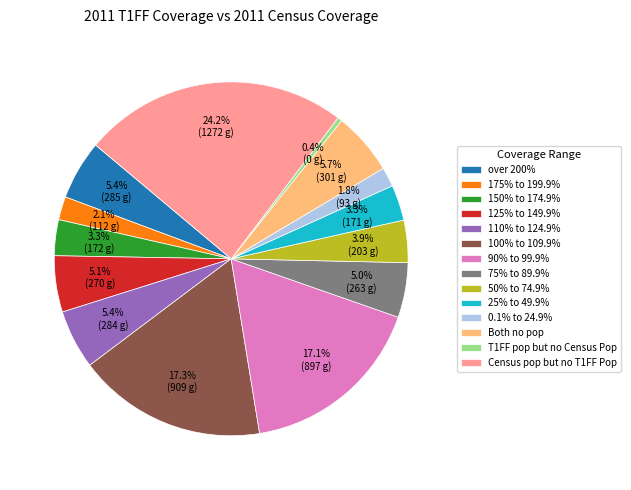

To the nearest percent, what is the difference between the 175% to 199.9% and 100% to 109.9% slice percentages?

15%